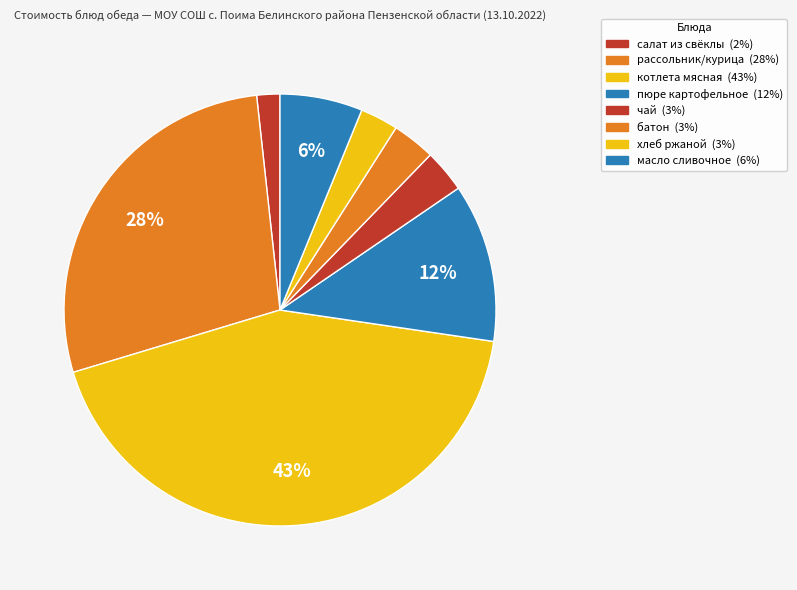

Count the number of slices in the pie.

8